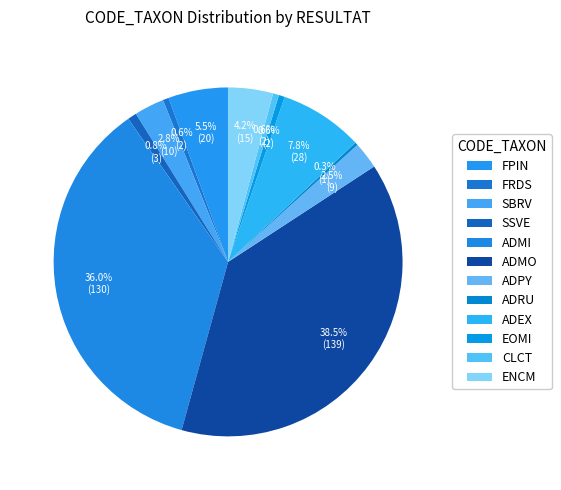

Which slice is the smallest?

ADRU